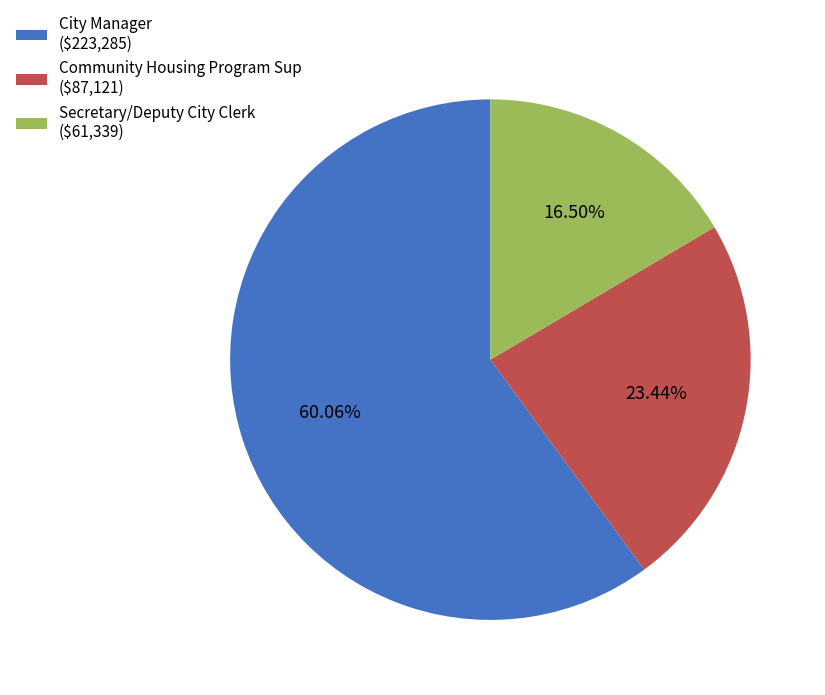

To the nearest percent, what percentage of the pie is Community Housing Program Sup?

23%